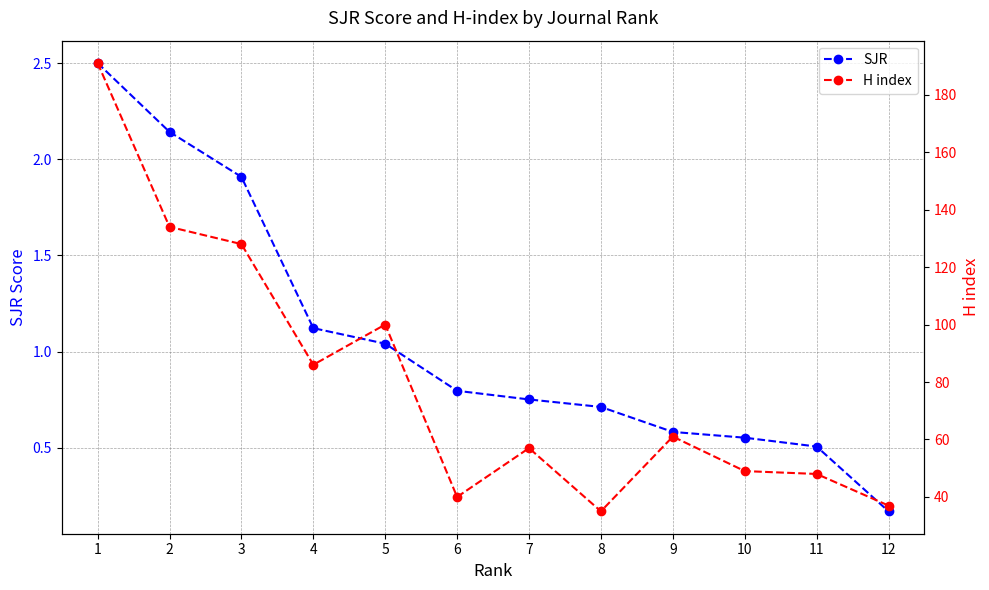

Does the chart have visible grid lines?

Yes